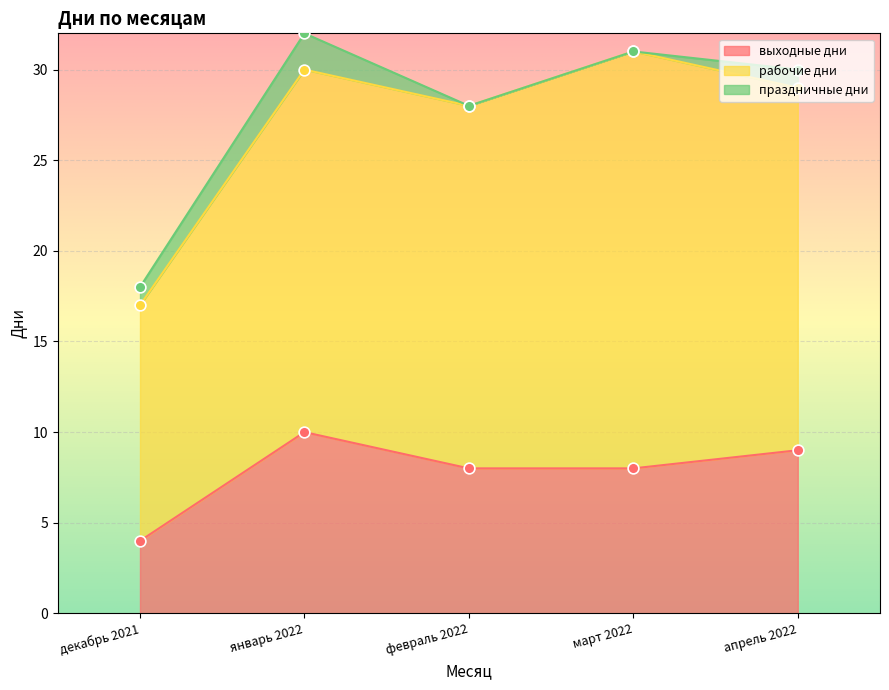

What is the total value across all series at декабрь 2021?

18